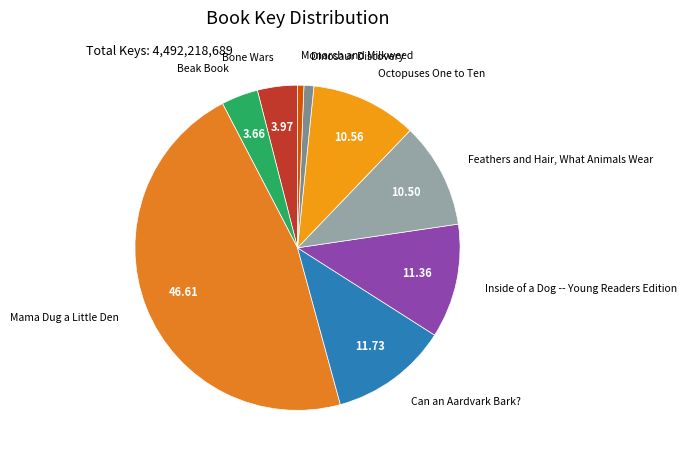

Rank the categories by value from highest to lowest.

Mama Dug a Little Den, Can an Aardvark Bark?, Inside of a Dog -- Young Readers Edition, Octopuses One to Ten, Feathers and Hair, What Animals Wear, Bone Wars, Beak Book, Dinosaur Discovery, Monarch and Milkweed